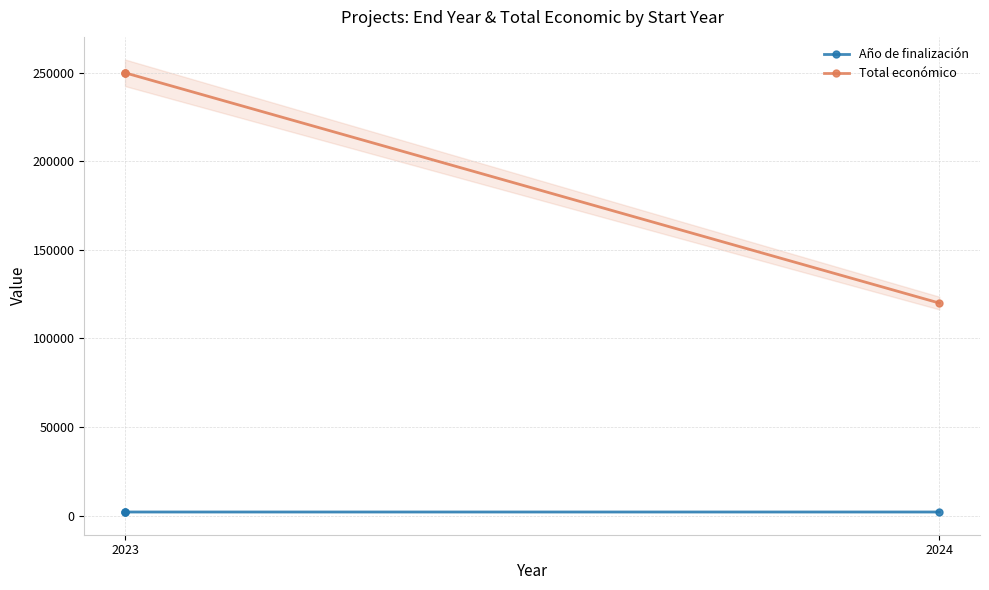

Does the chart display data point markers on the line(s)?

Yes